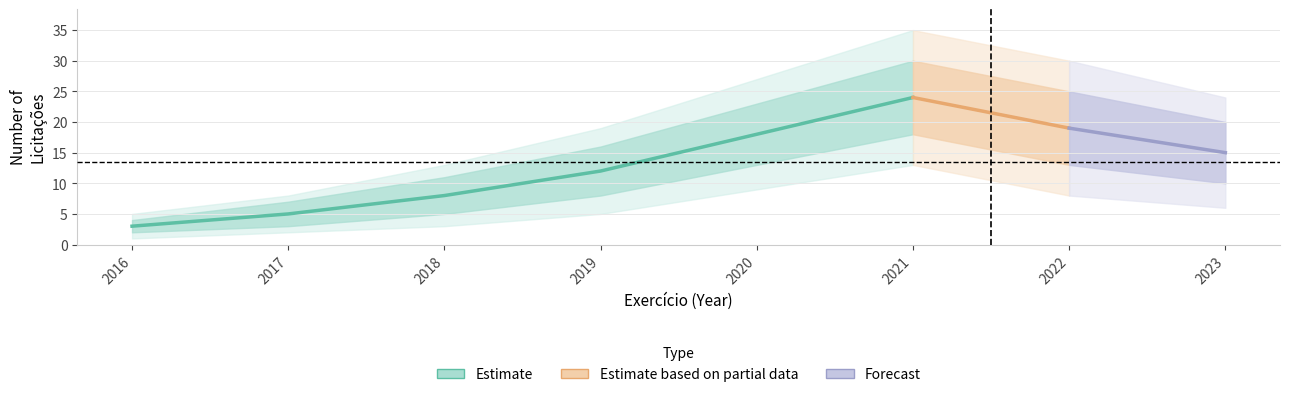

Is the value of upper2 at 2017 greater than the value of lower2 at 2021?

No